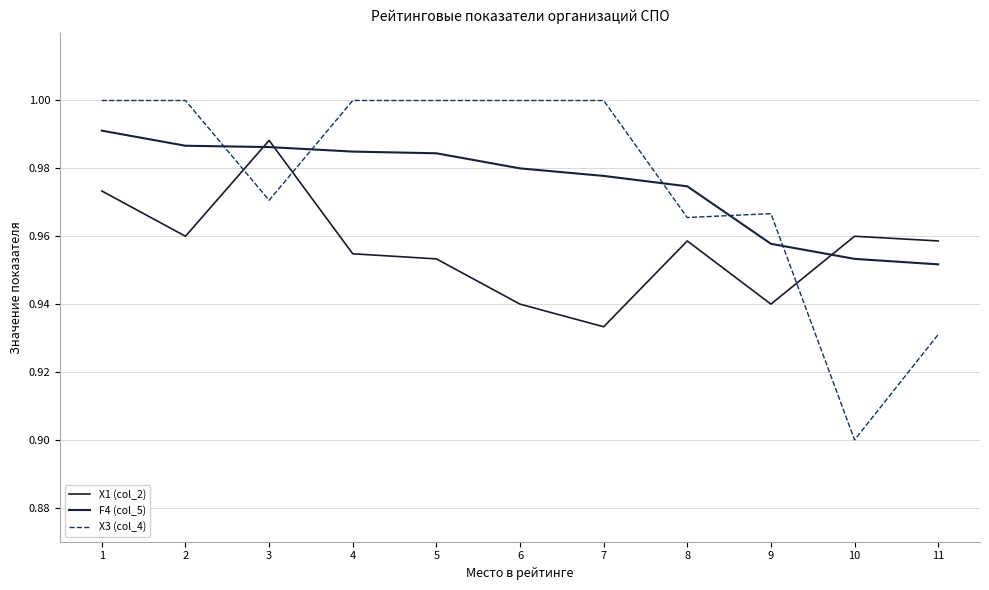

What is the sum of all X3 (col_4) values?

10.7